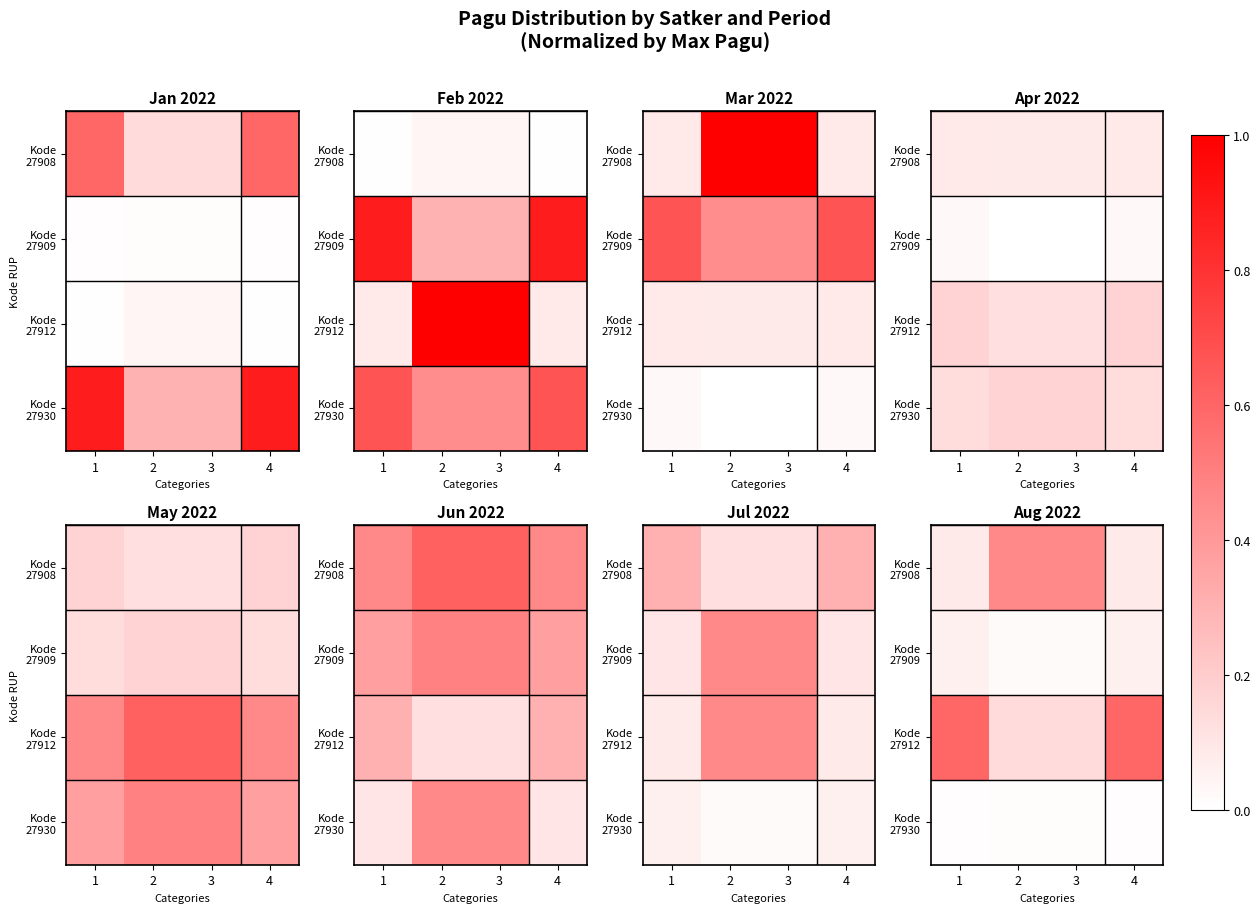

Which series has the largest range (max minus min)?

Kode 27912